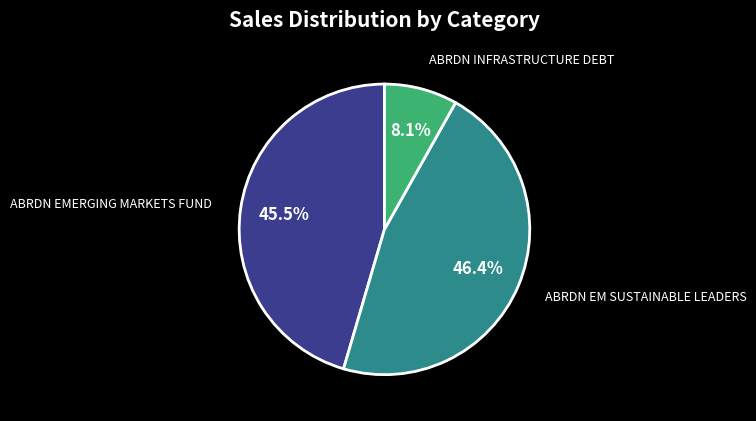

To the nearest percent, what is the average slice percentage?

33%